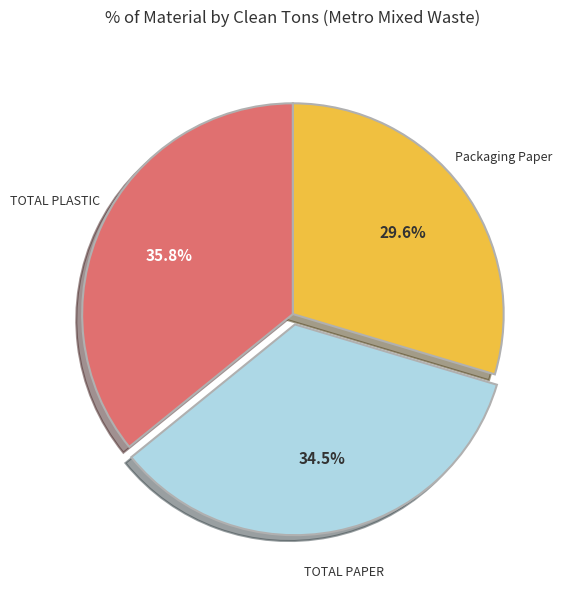

What is the ratio of the value at TOTAL PAPER to the value at TOTAL PLASTIC?

1.0